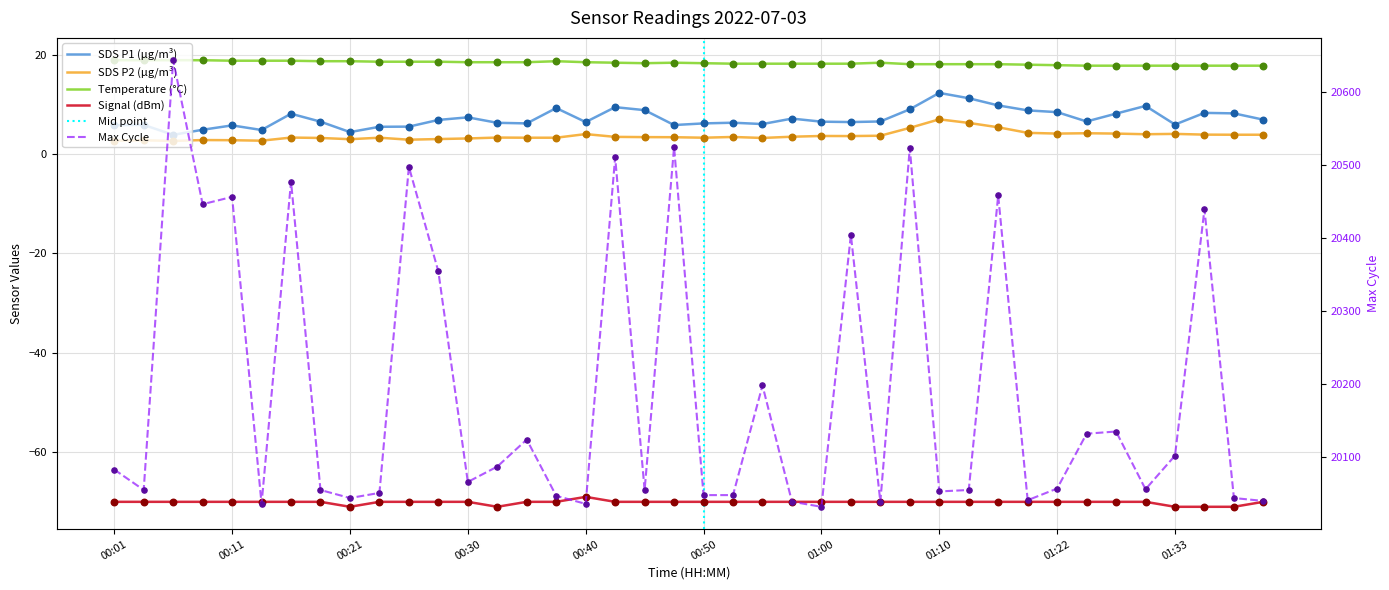

Is the value of SDS_P1 at 01:35 greater than the value of SDS_P2 at 01:35?

Yes